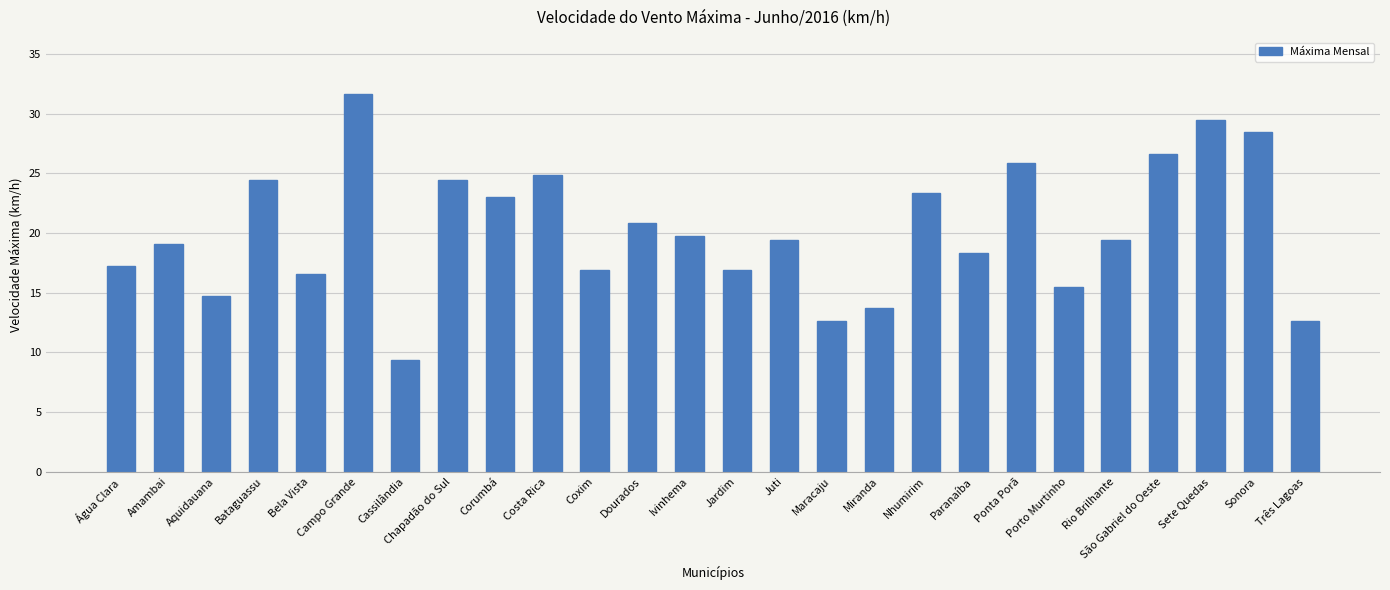

How many data points does each series have?

26